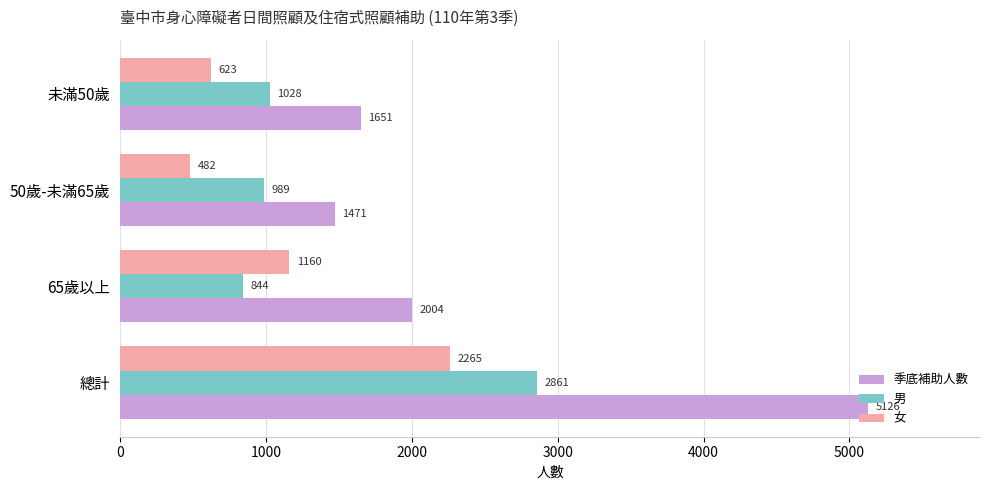

What is the lowest value of the 男 series?

844